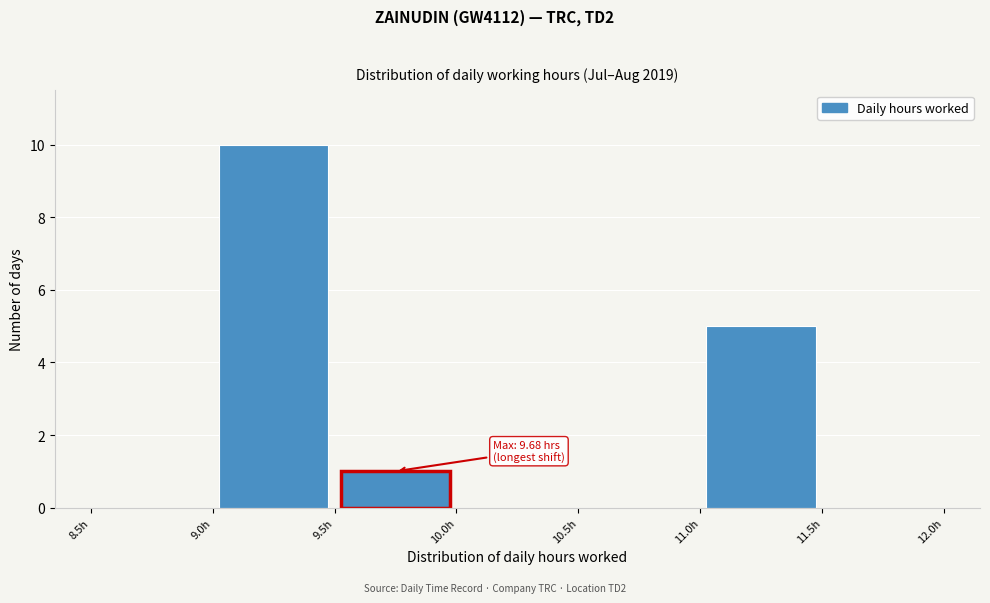

Over which range of the x-axis is the bar tallest?

9.0 to 9.5